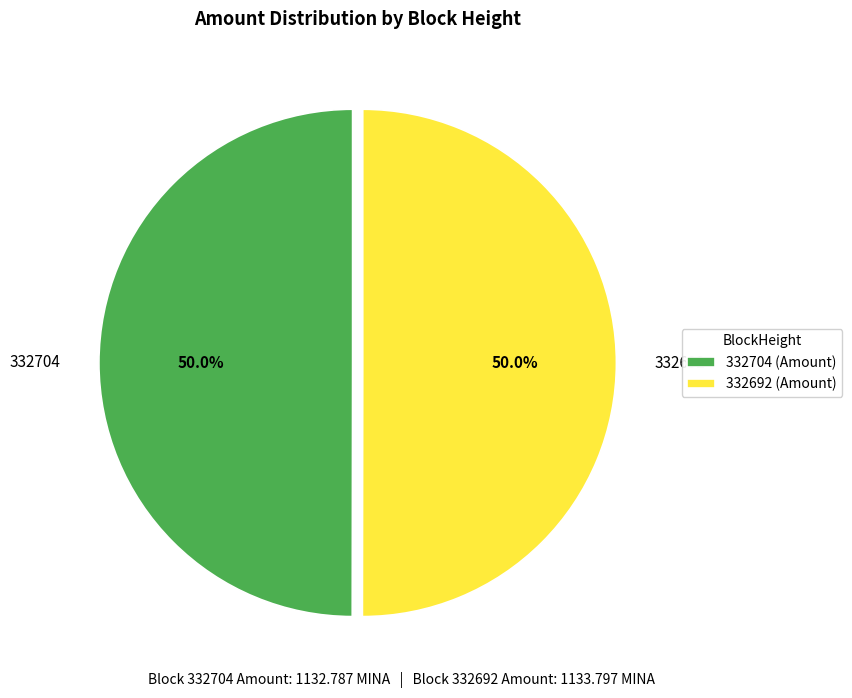

True or false: 332704 accounts for 6% of the total.

False